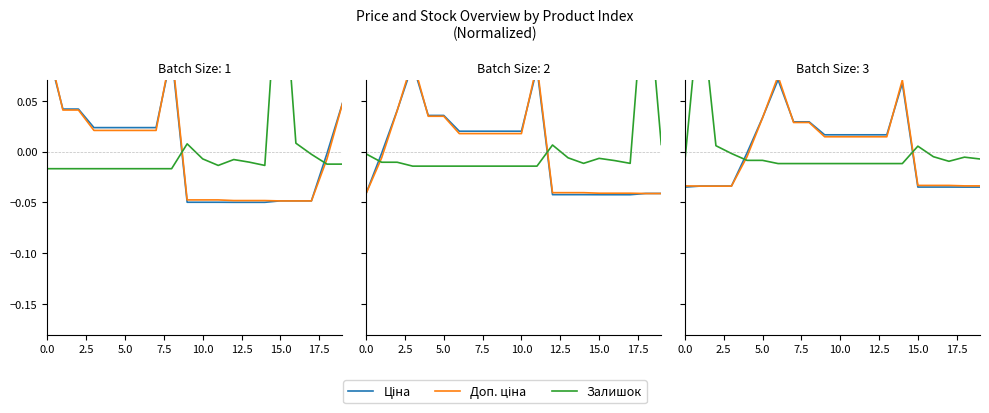

How many interior local valleys does the Залишок series have?

1